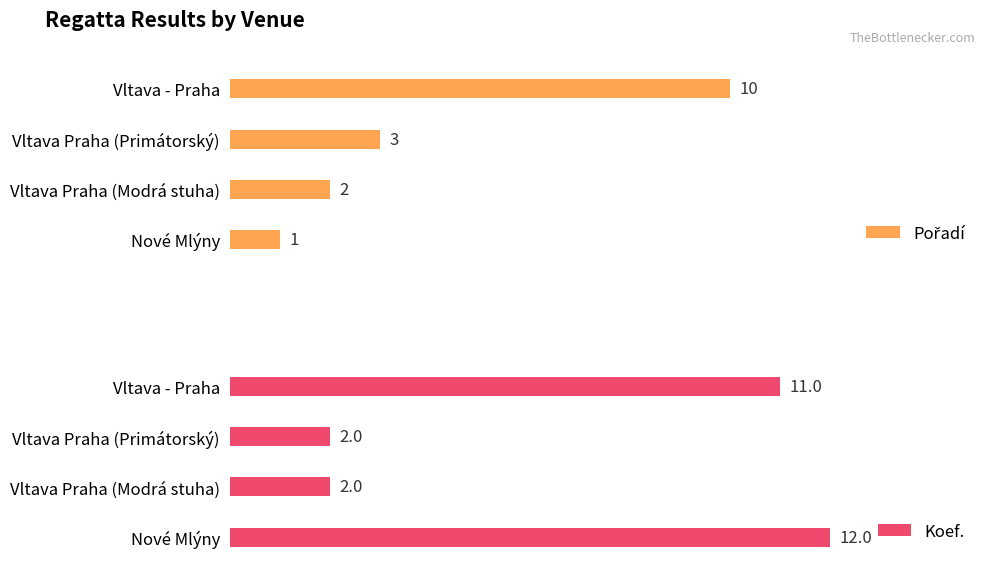

Are the bars horizontal?

Yes